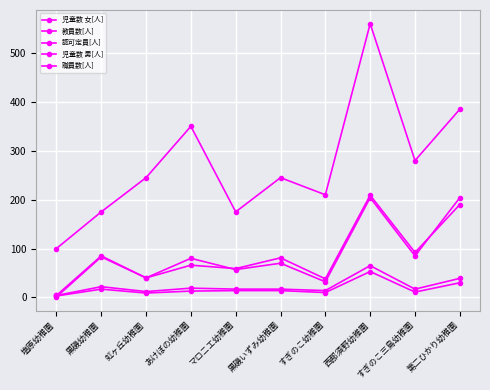

At which label is 児童数 女[人] closest to 105?

すぎのこ三島幼稚園